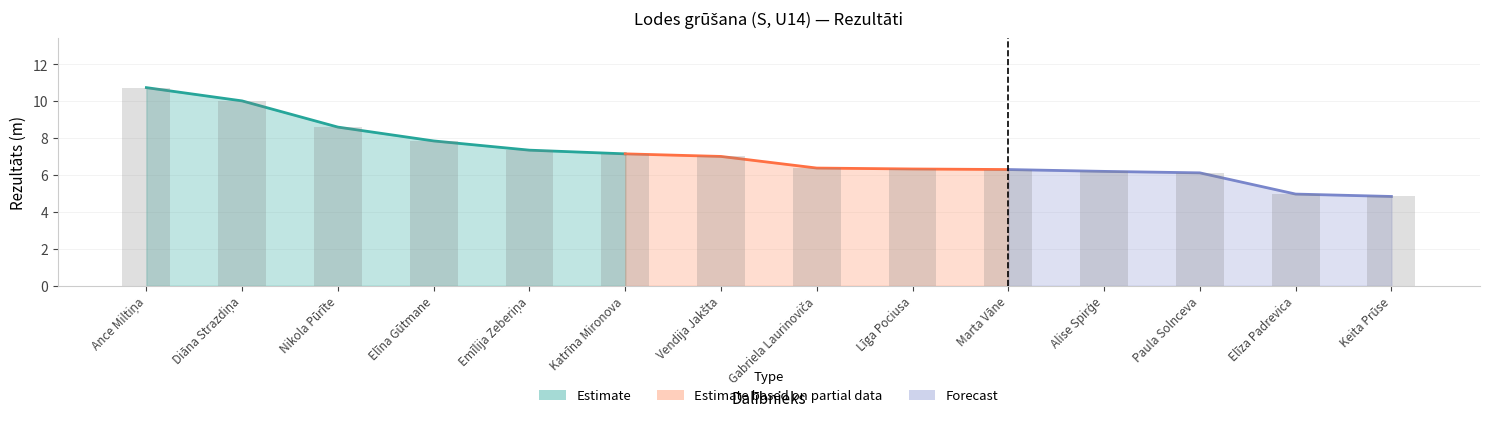

Which label corresponds to the smallest value in the chart?

Keita Prūse